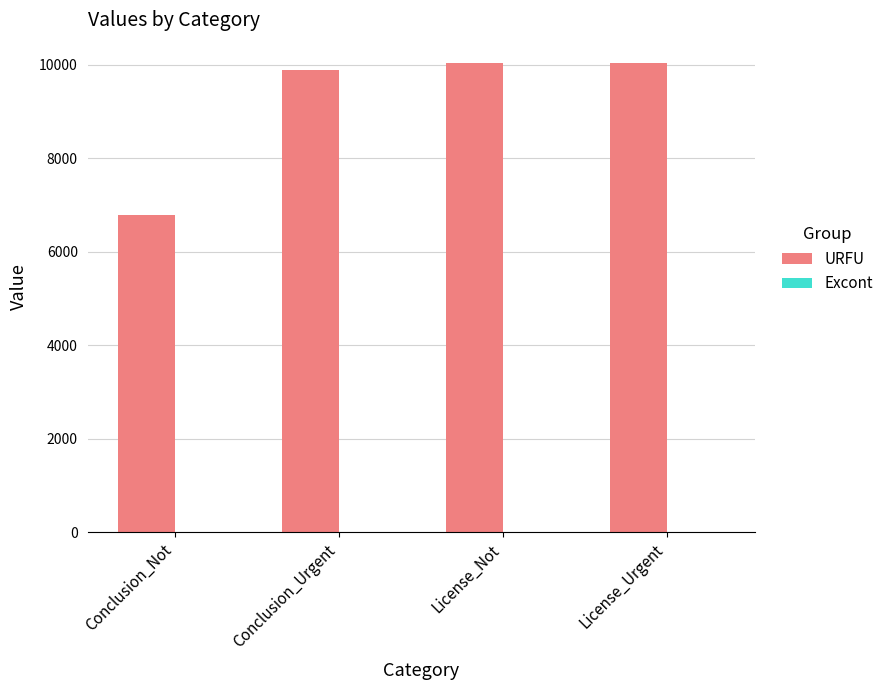

Count the number of data series in this chart.

1